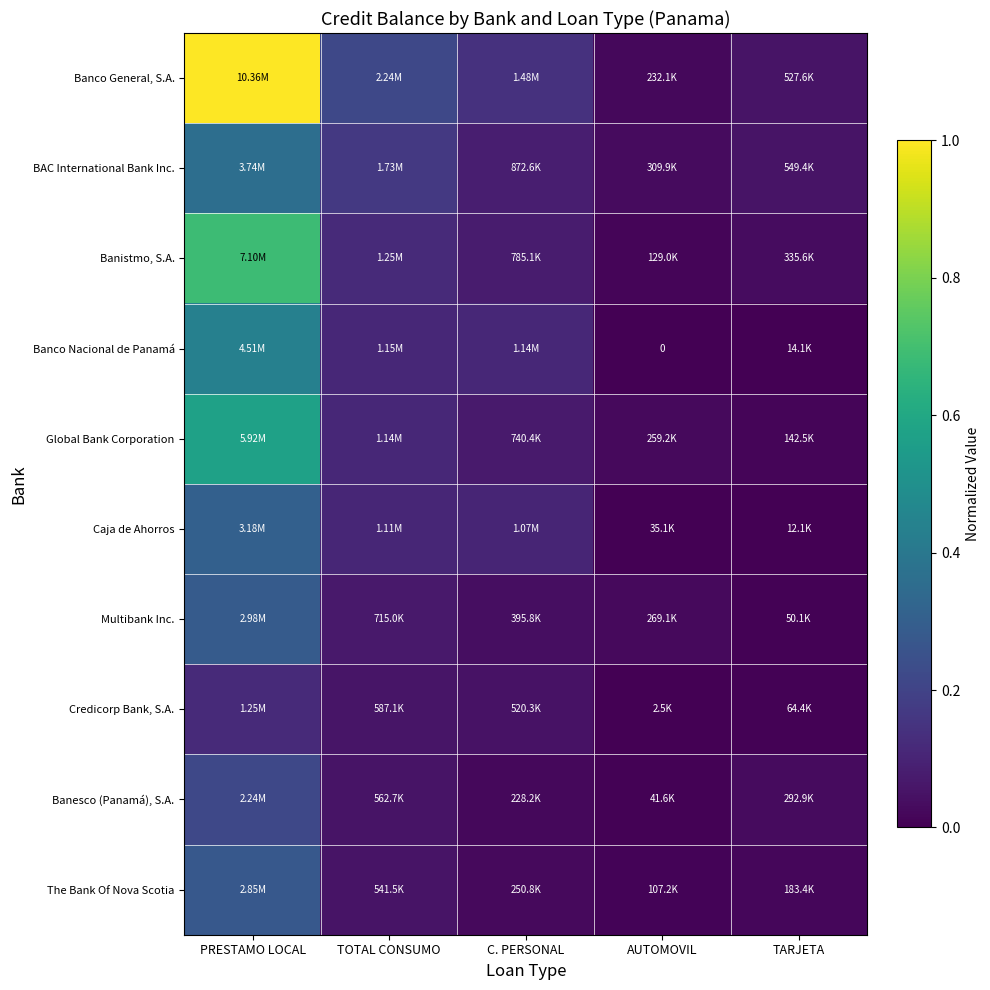

What is the spread (max minus min) of values at PRESTAMO LOCAL?

0.9